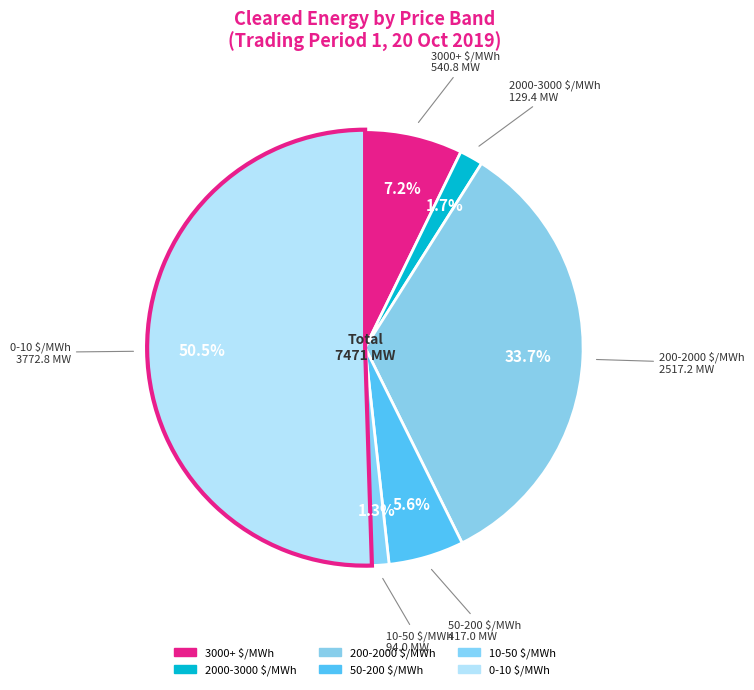

To the nearest percent, what portion does 3000+ $/MWh represent?

7%